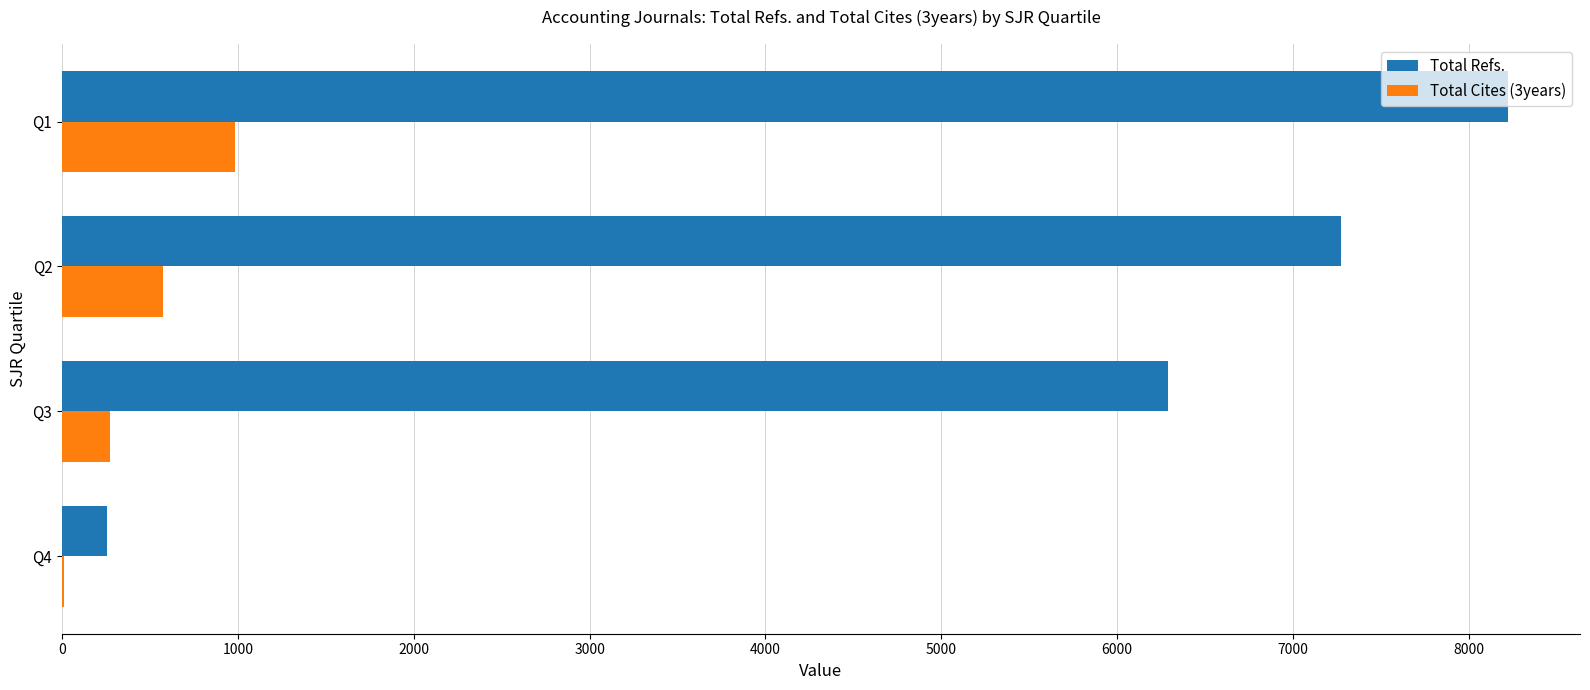

How many Total Refs. values are between 6290 and 8221?

3